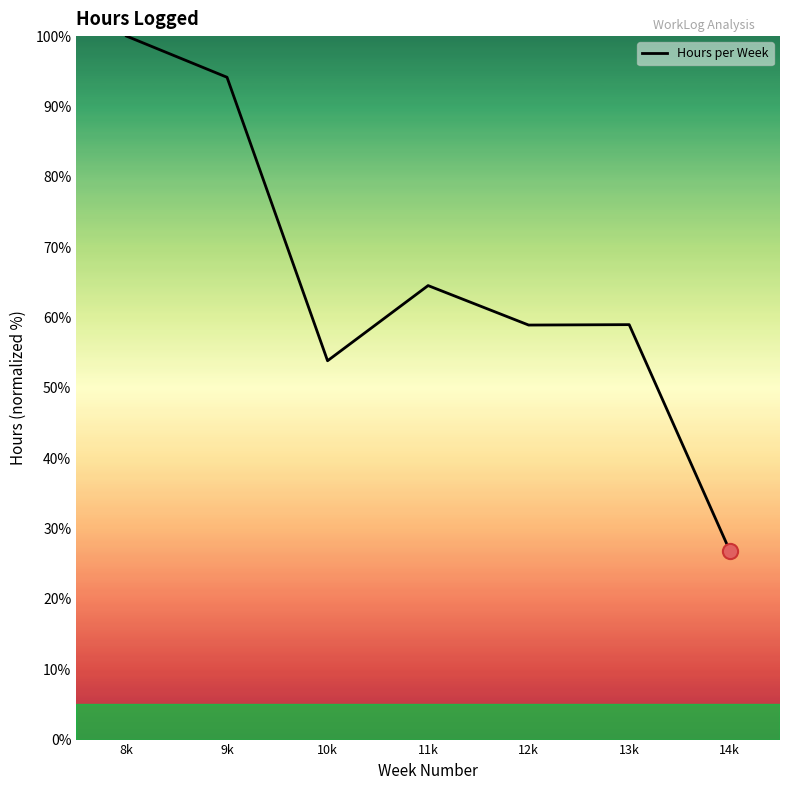

What is the change in value from 12k to 13k?

+0.1